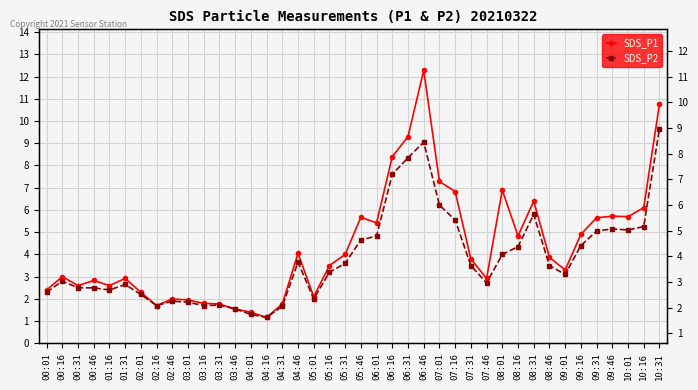

Which series has the largest range (max minus min)?

SDS_P1